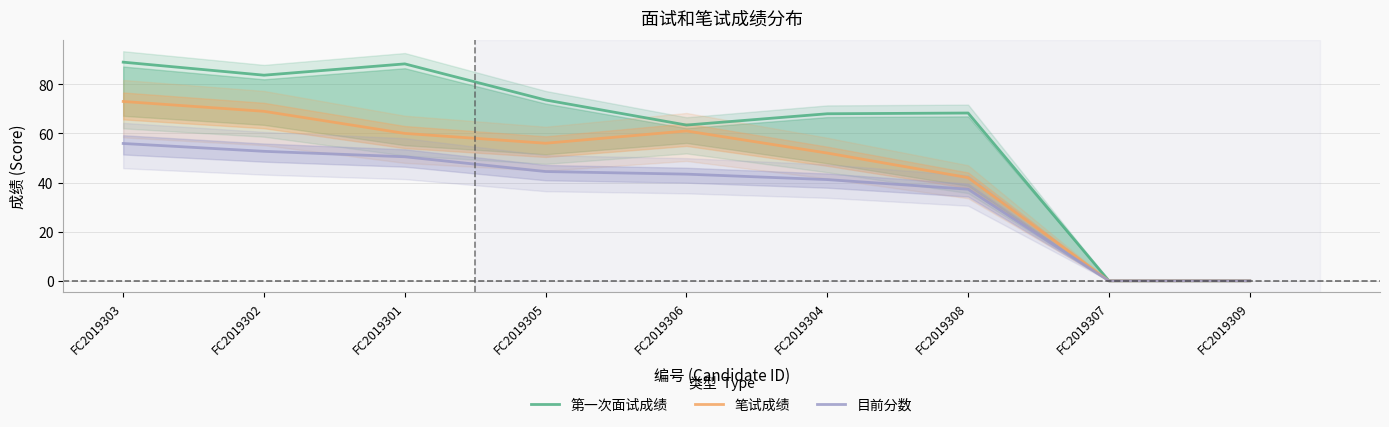

True or false: 目前分数 has a value of 75.9 at FC2019301.

False